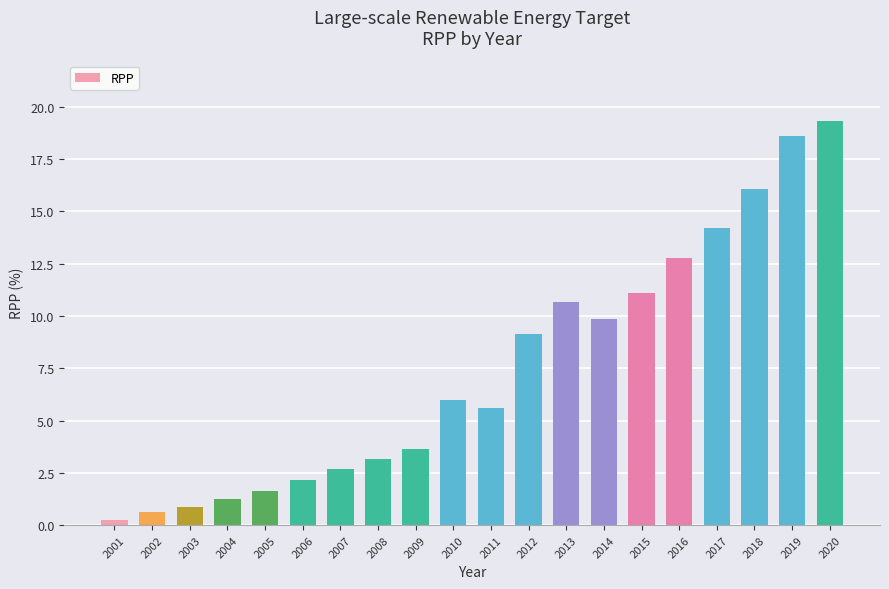

What is the maximum value shown in the chart?

19.3